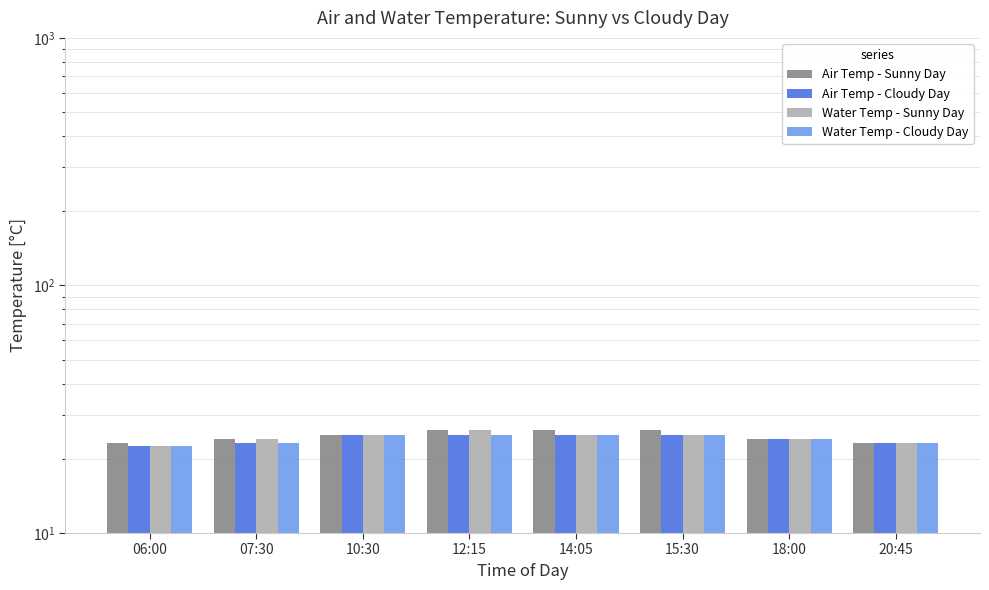

Where is Air Temp - Cloudy Day nearest to the value 23?

07:30